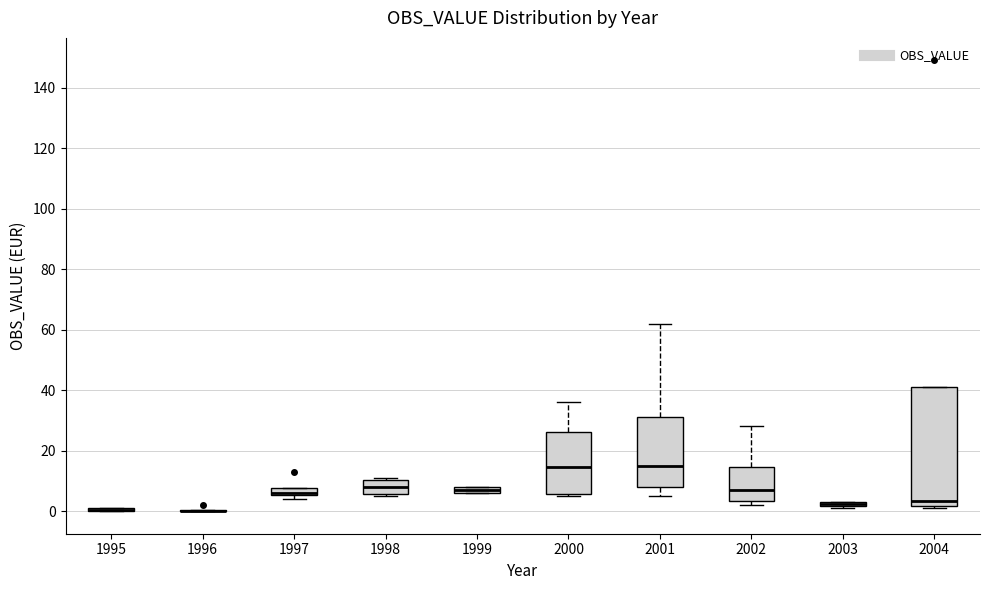

Where is the upper edge of the box at x = 1998 on the y-axis? The values are not printed on the chart, so give them approximately, as read against the axis.

10